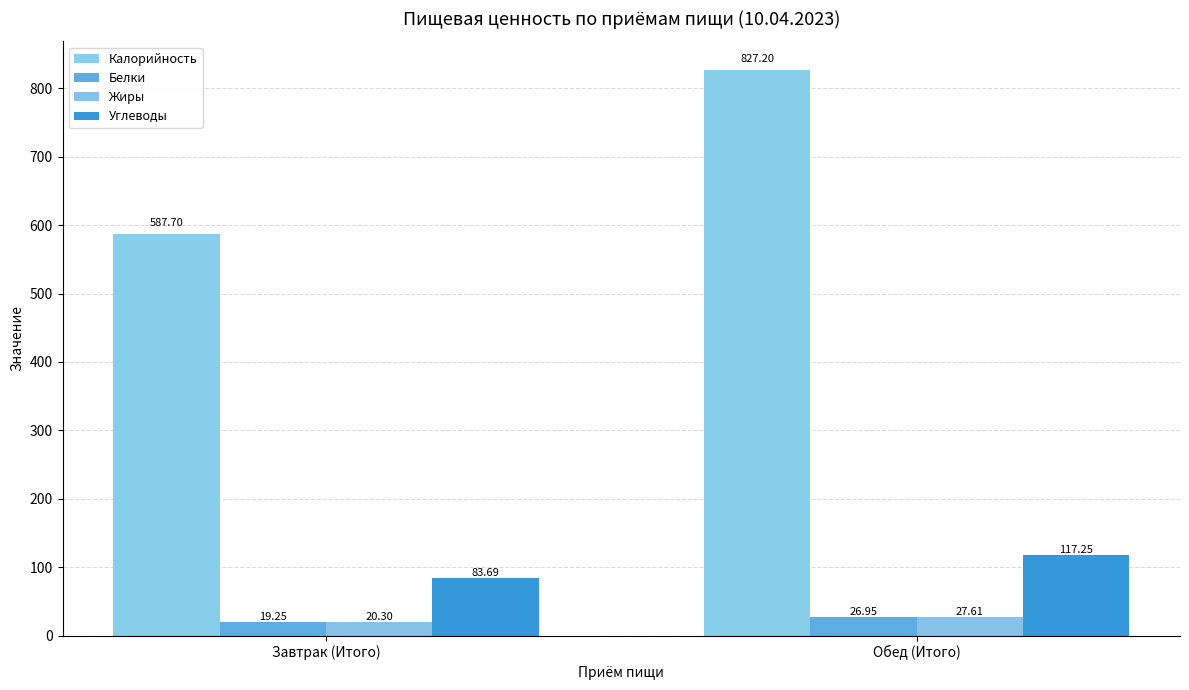

What are all the series names shown in the legend?

Калорийность, Белки, Жиры, Углеводы